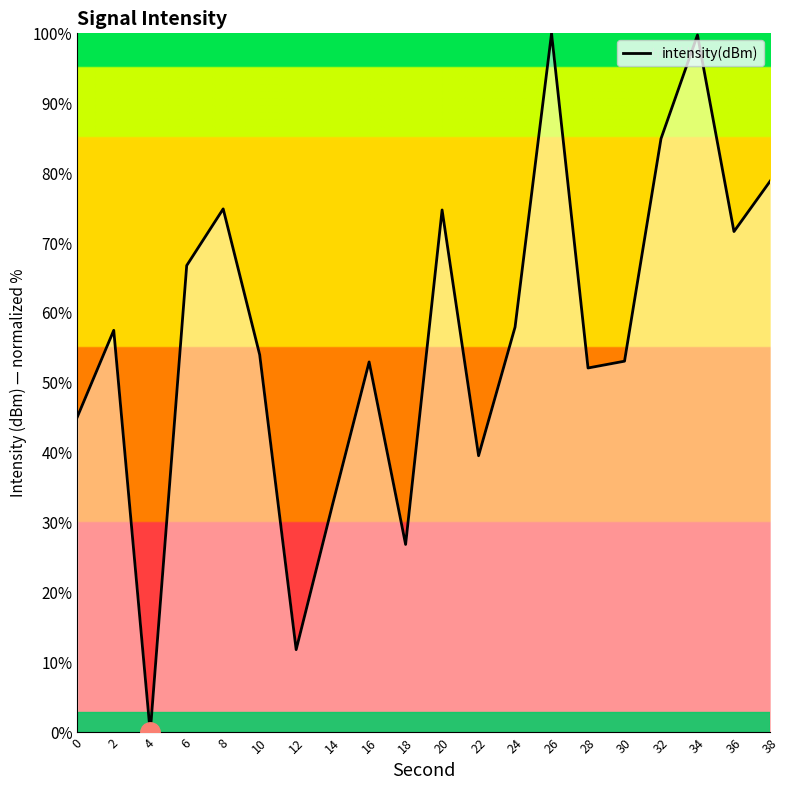

Which category has the lowest value across all series?

4